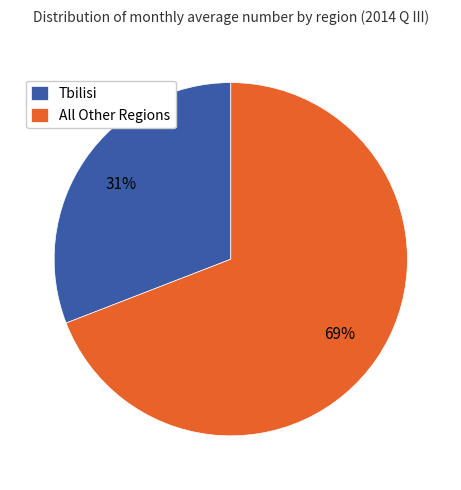

Is it true that All Other Regions is 76% of the pie?

False